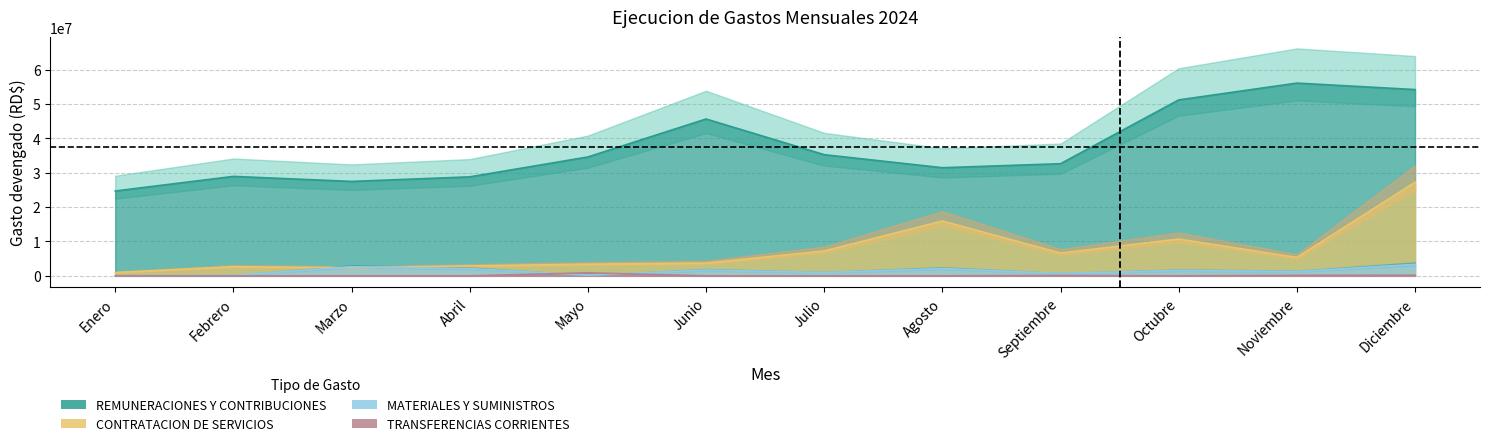

List the labels in order of REMUNERACIONES Y CONTRIBUCIONES value, largest first.

Noviembre, Diciembre, Octubre, Junio, Julio, Mayo, Septiembre, Agosto, Febrero, Abril, Marzo, Enero